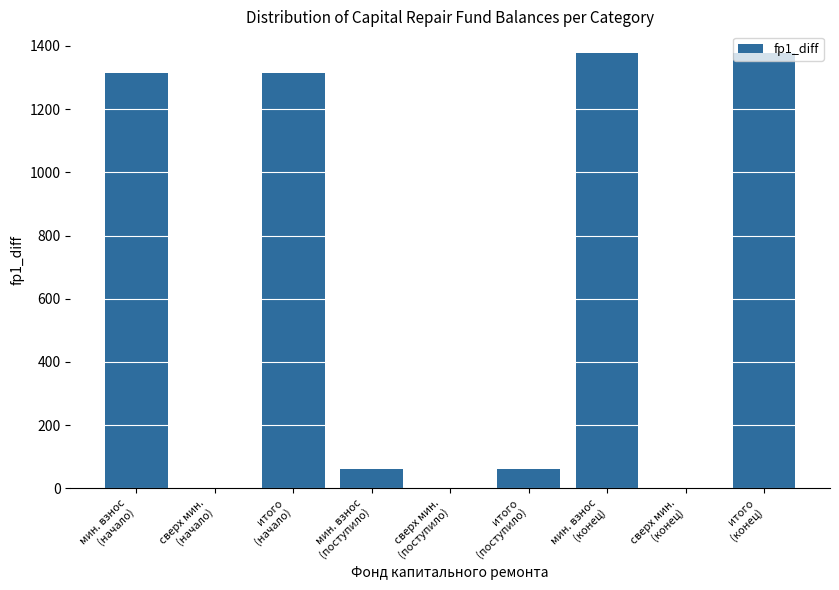

What is the maximum value shown in the chart?

1377.4